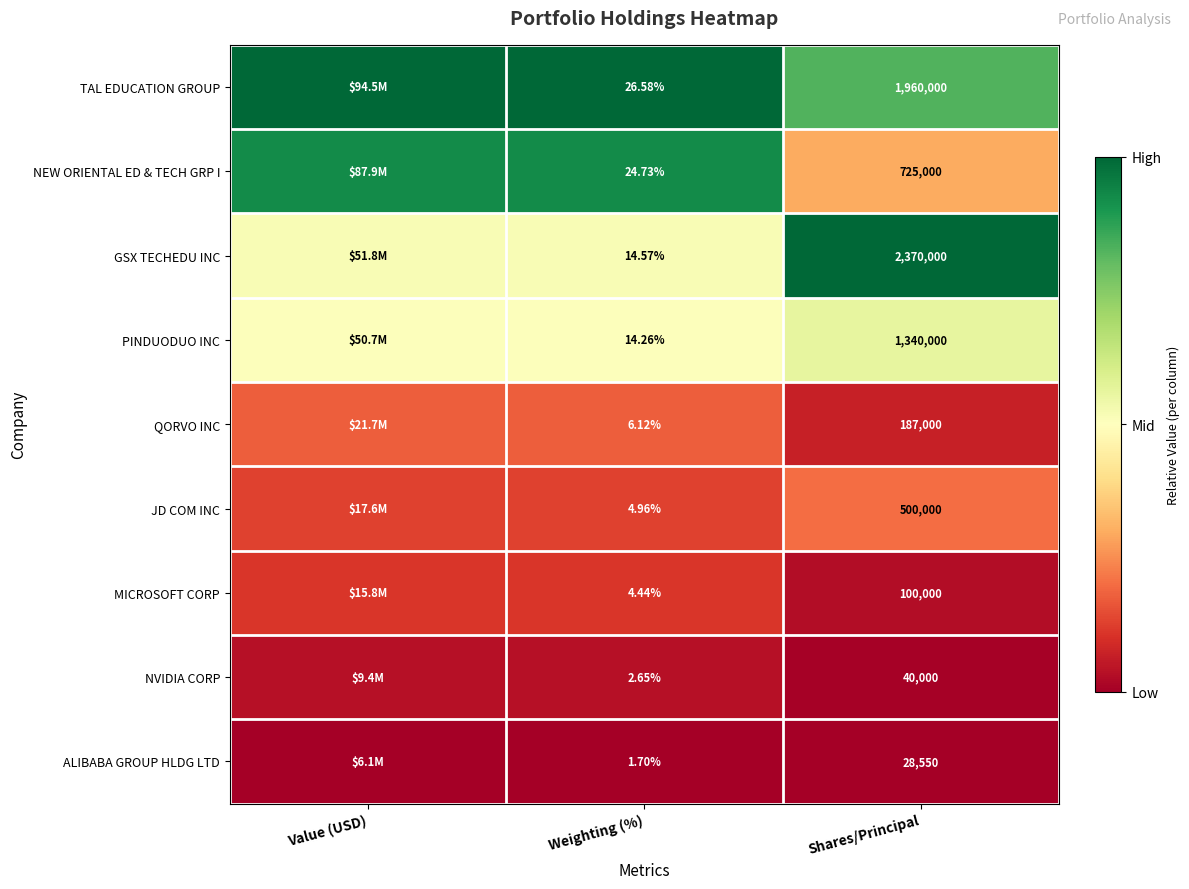

Rank the series at Shares/Principal from lowest to highest value.

ALIBABA GROUP HLDG LTD, NVIDIA CORP, MICROSOFT CORP, QORVO INC, JD COM INC, NEW ORIENTAL ED & TECH GRP I, PINDUODUO INC, TAL EDUCATION GROUP, GSX TECHEDU INC